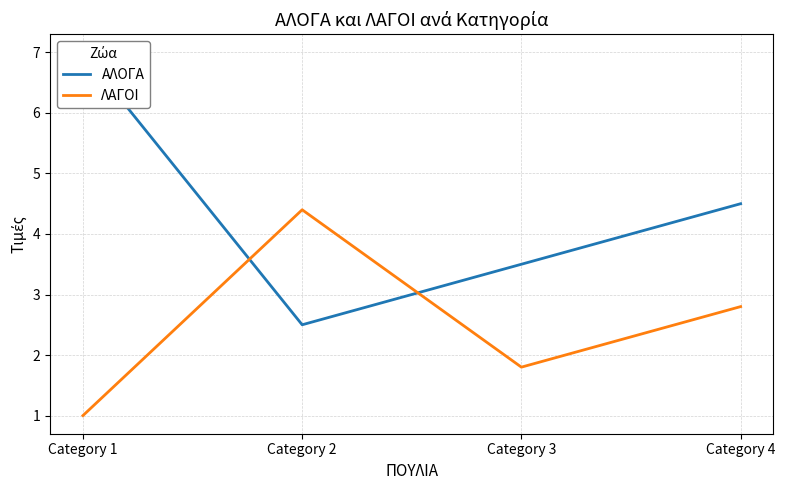

Which series ends up on top after the final intersection of ΑΛΟΓΑ and ΛΑΓΟΙ?

ΑΛΟΓΑ